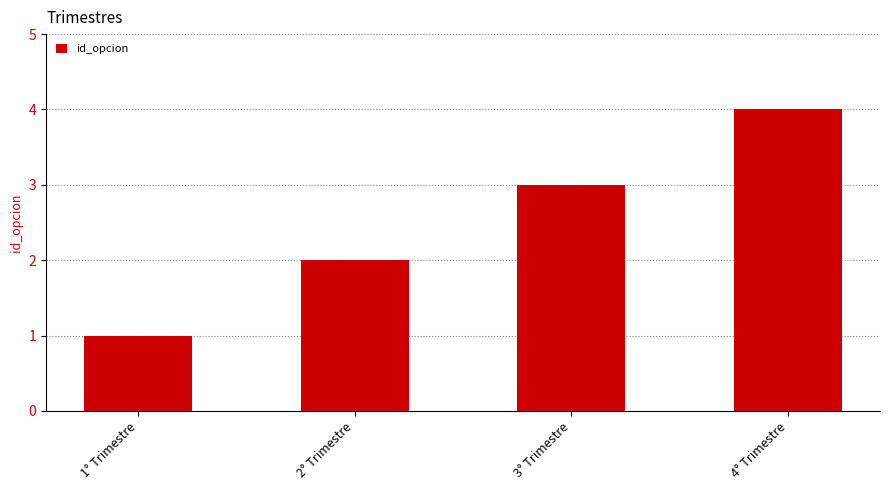

What is the maximum value shown in the chart?

4